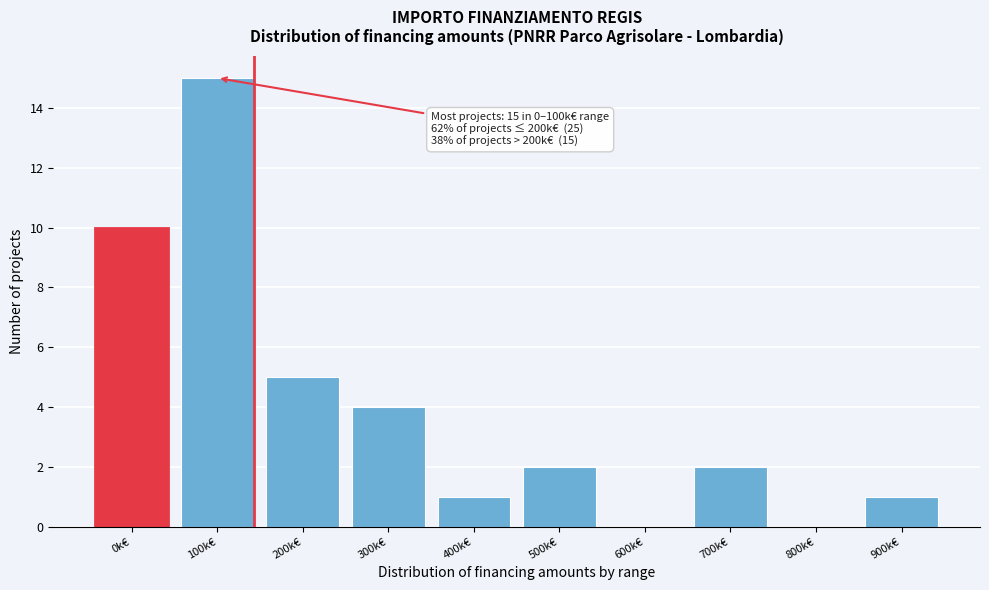

Reading left to right, extract all data points from this chart.

0k€=10	100k€=15	200k€=5	300k€=4	400k€=1	500k€=2	600k€=0	700k€=2	800k€=0	900k€=1